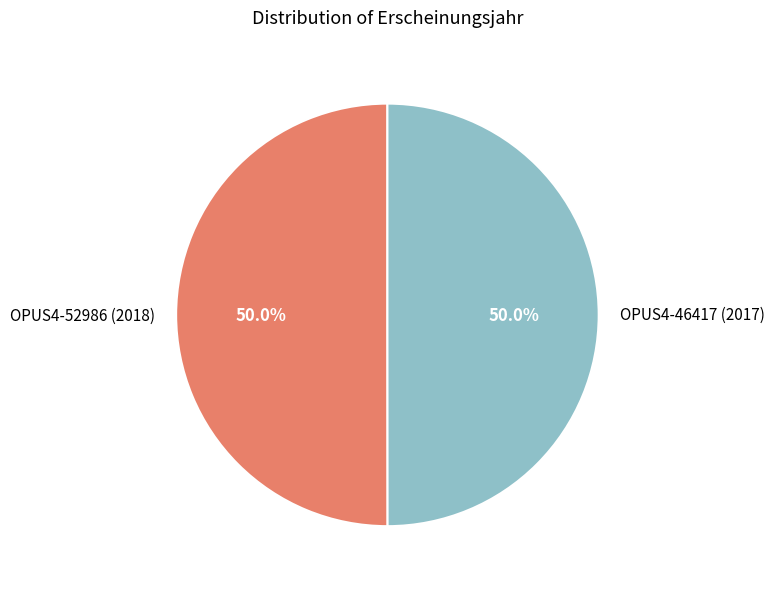

What is the ratio of the value at OPUS4-46417 (2017) to the value at OPUS4-52986 (2018)?

1.0